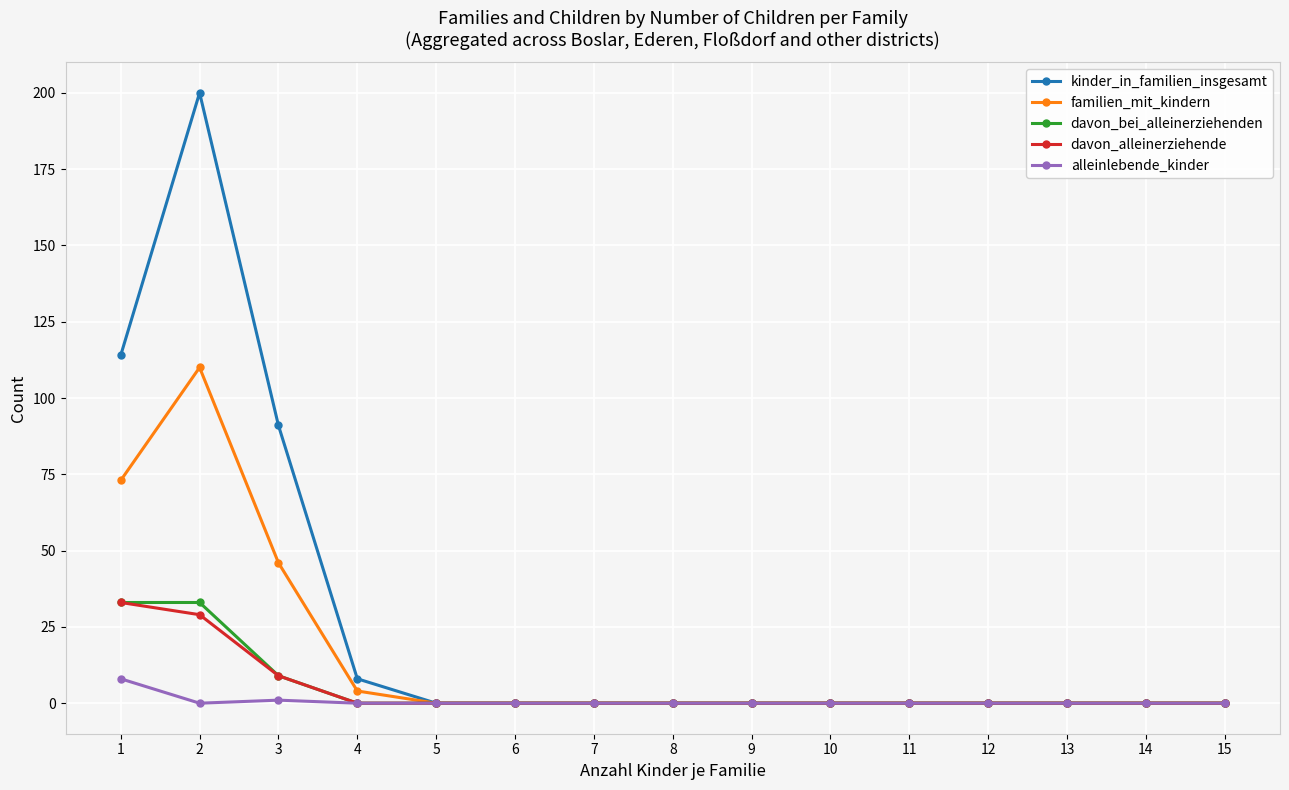

Is this an area chart (filled region under the line)?

No